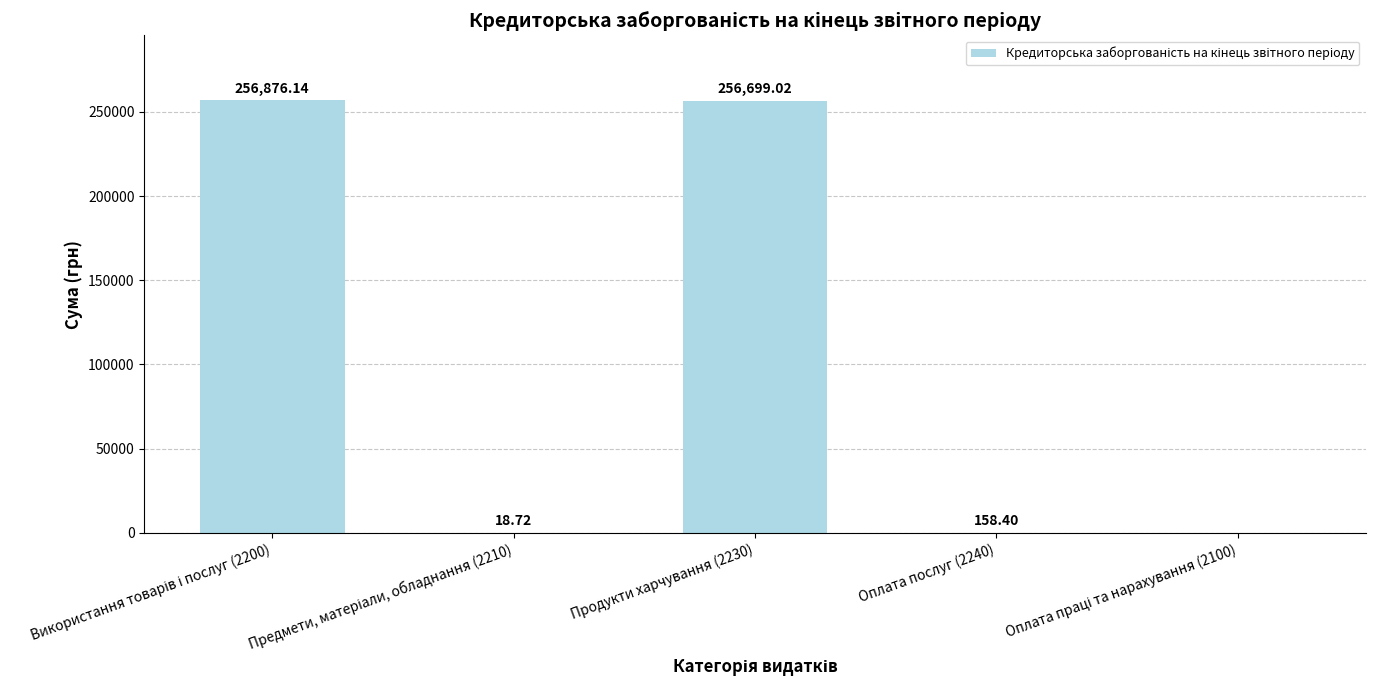

Between Продукти харчування (2230) and Оплата послуг (2240), which is larger?

Продукти харчування (2230)